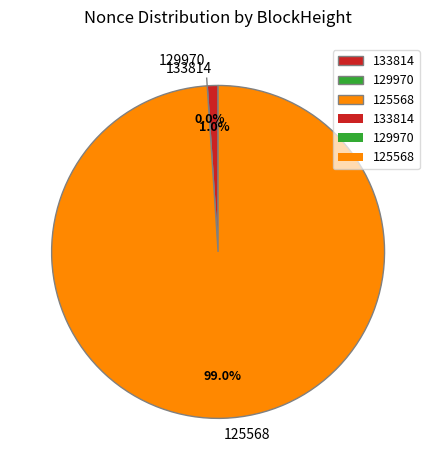

What is the ratio of the value at 125568 to the value at 133814?

95.0